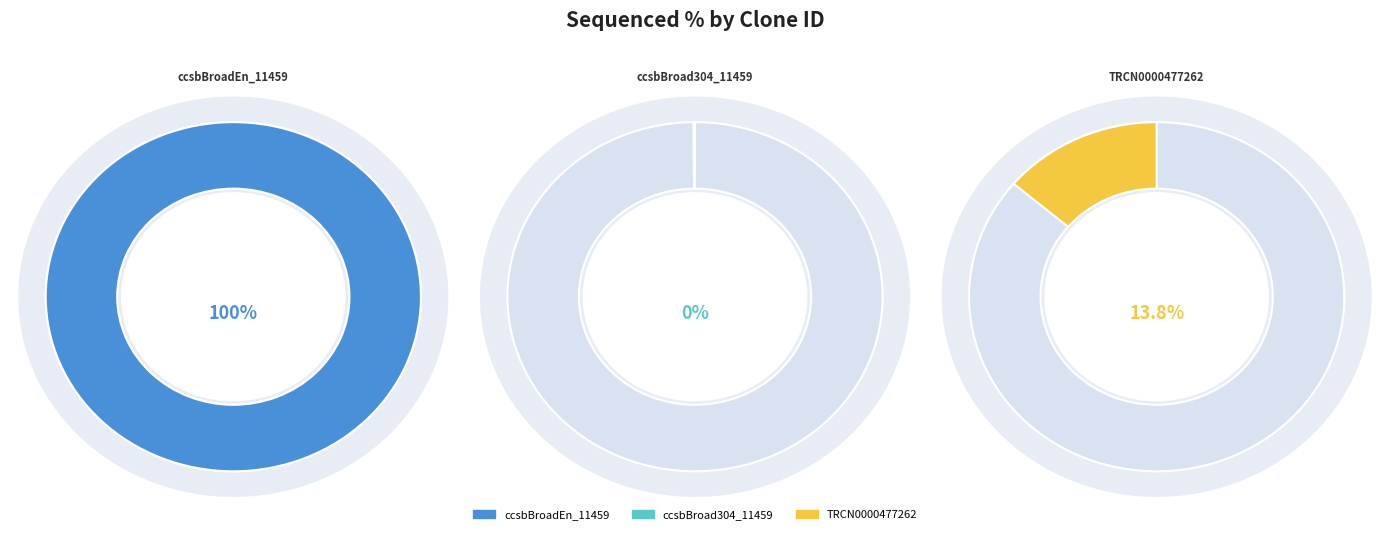

To the nearest percent, what percentage of the pie is ccsbBroadEn_11459?

88%